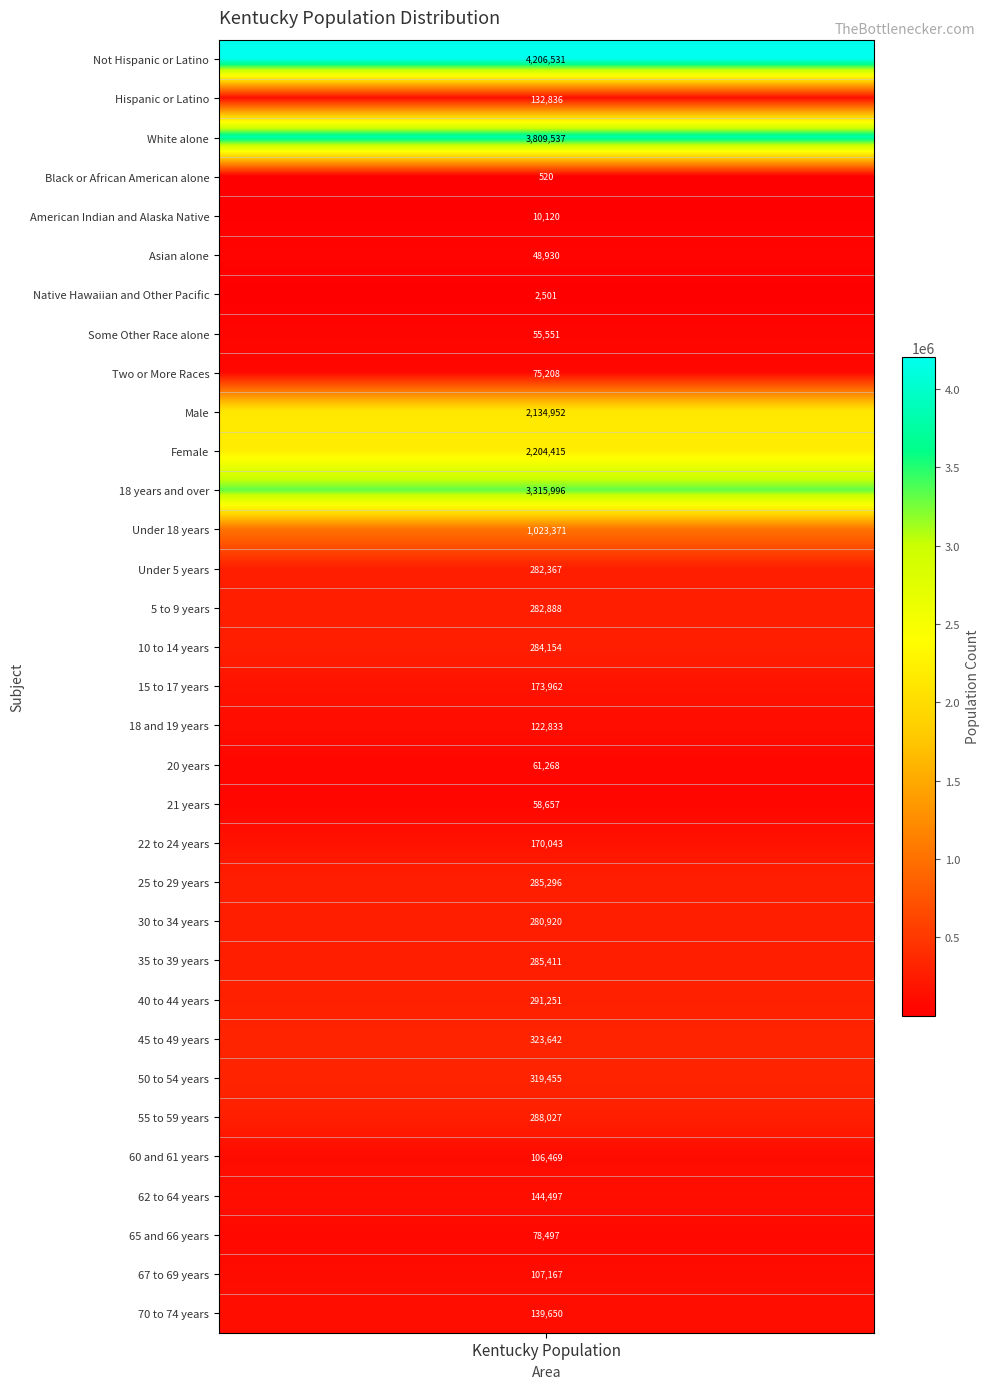

At which label does the data first exceed 173962?

Not Hispanic or Latino